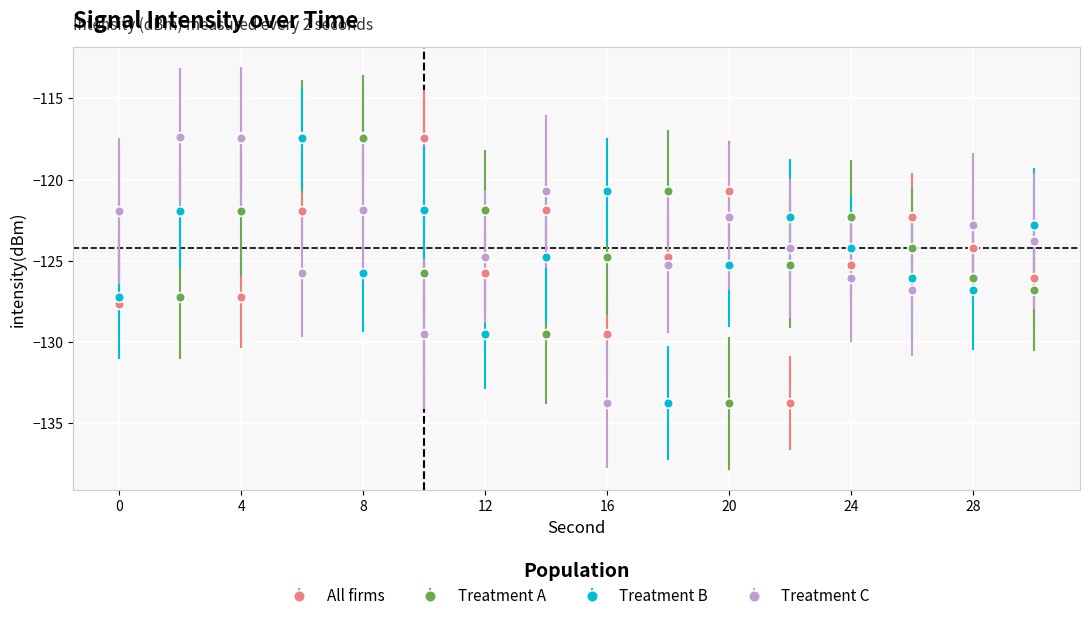

What is the highest value of the Treatment B series?

-117.3